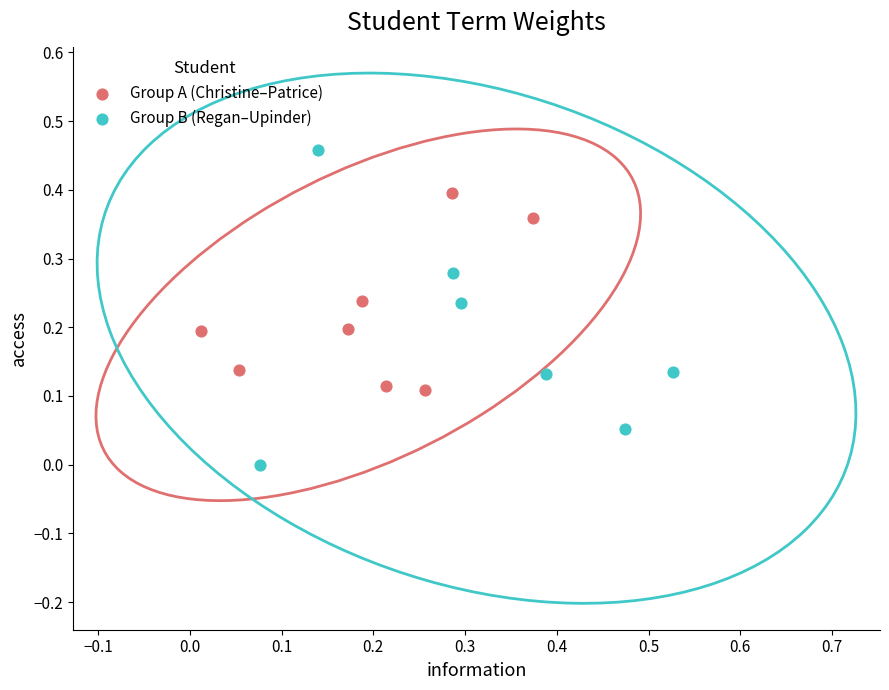

Which series has the largest Y range (max minus min)?

Group B (Regan–Upinder)